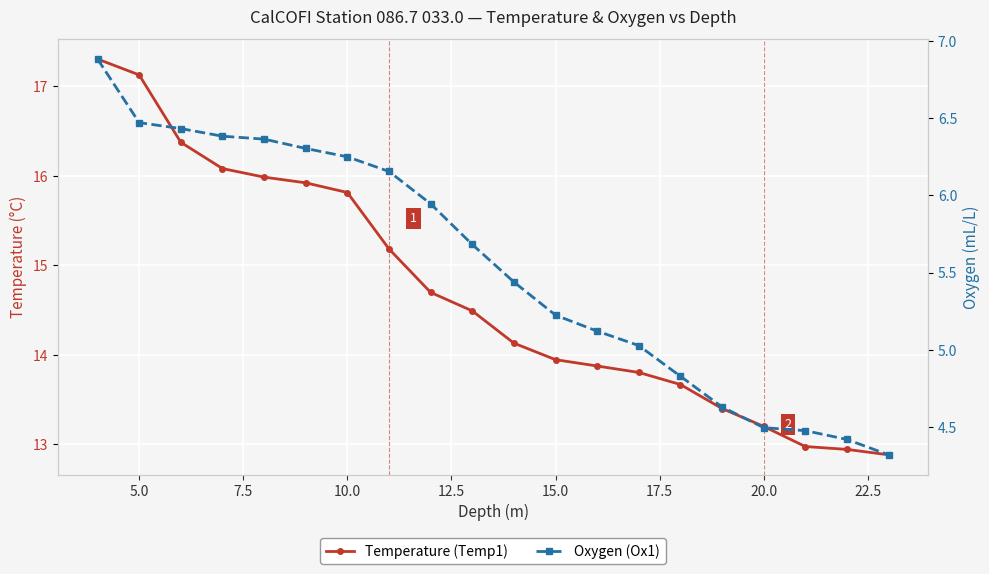

Rank the series by their maximum value, from highest to lowest.

Temperature (Temp1), Oxygen (Ox1)